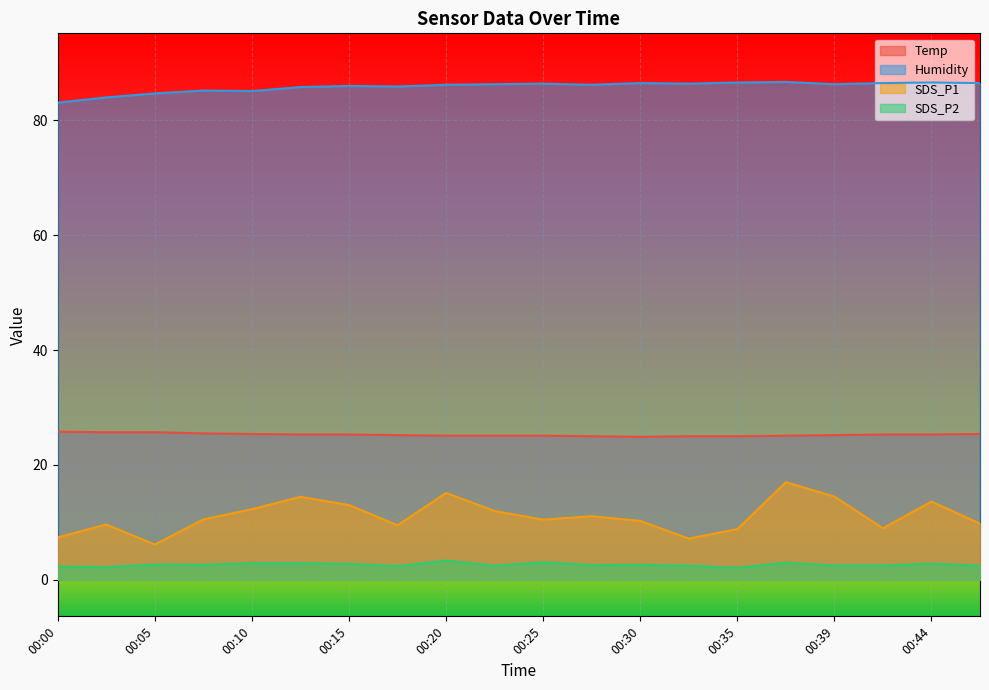

True or false: SDS_P2 has a value of 4.4 at 00:44.

False